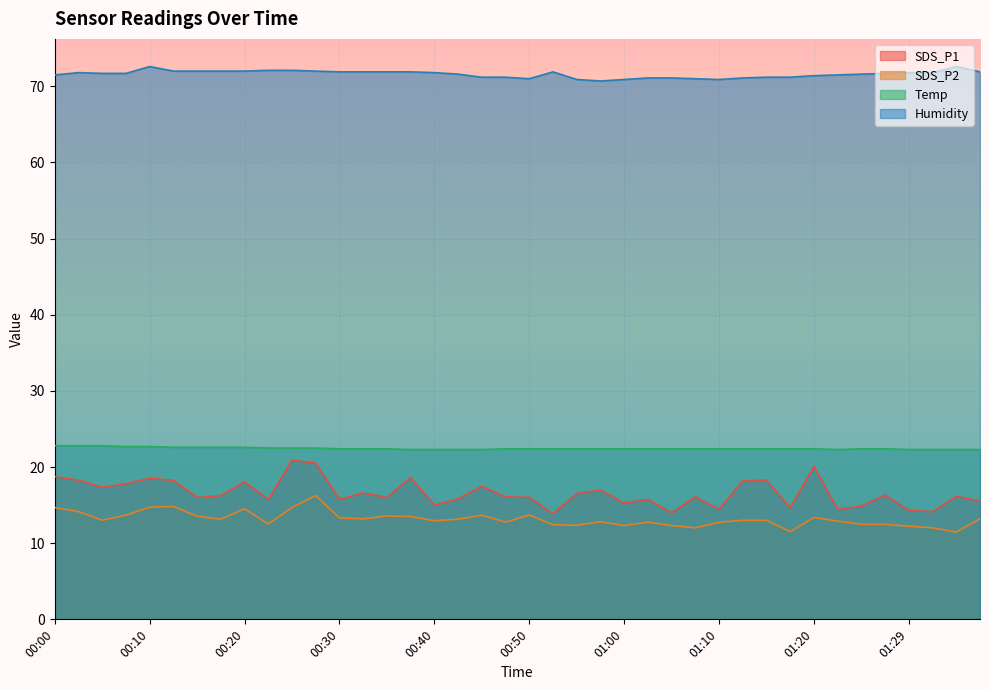

True or false: SDS_P1 has more than 1 points higher than both neighbors.

True